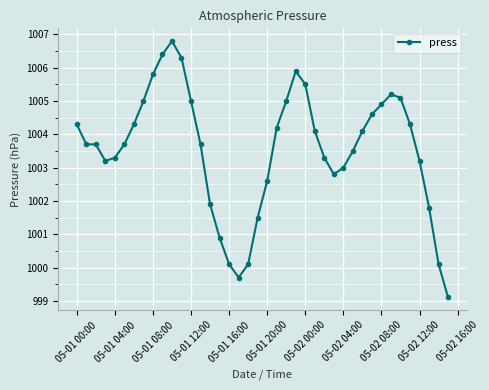

Reading left to right, extract all data points from this chart.

1004.3	1003.7	1003.7	1003.2	1003.3	1003.7	1004.3	1005.0	1005.8	1006.4	1006.8	1006.3	1005.0	1003.7	1001.9	1000.9	1000.1	999.7	1000.1	1001.5	1002.6	1004.2	1005.0	1005.9	1005.5	1004.1	1003.3	1002.8	1003.0	1003.5	1004.1	1004.6	1004.9	1005.2	1005.1	1004.3	1003.2	1001.8	1000.1	999.1